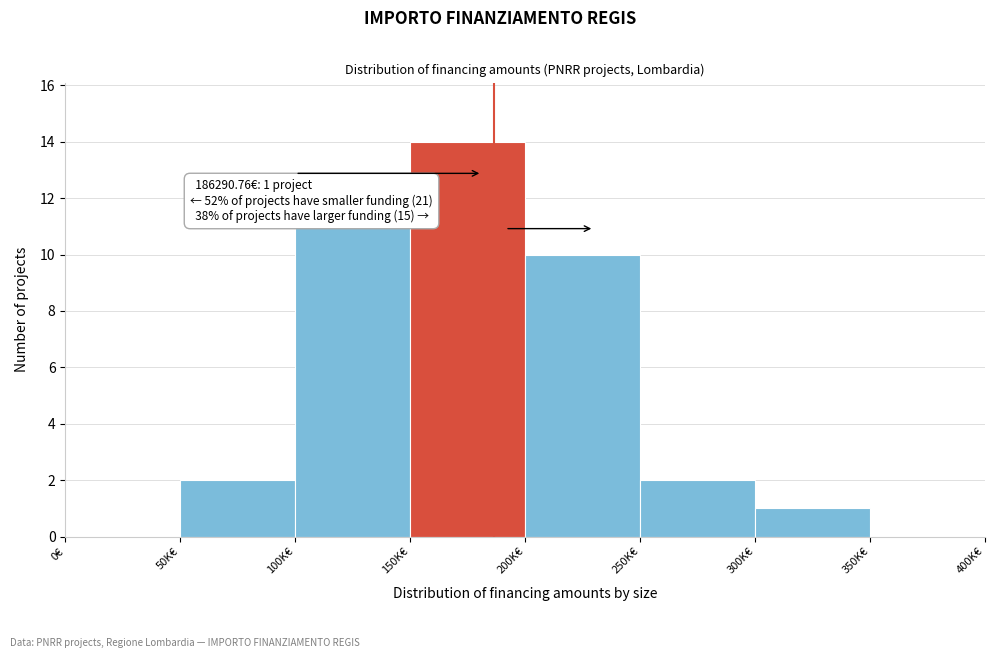

Reading left to right, extract all data points from this chart.

0€=0	50K€=2	100K€=11	150K€=14	200K€=10	250K€=2	300K€=1	350K€=0